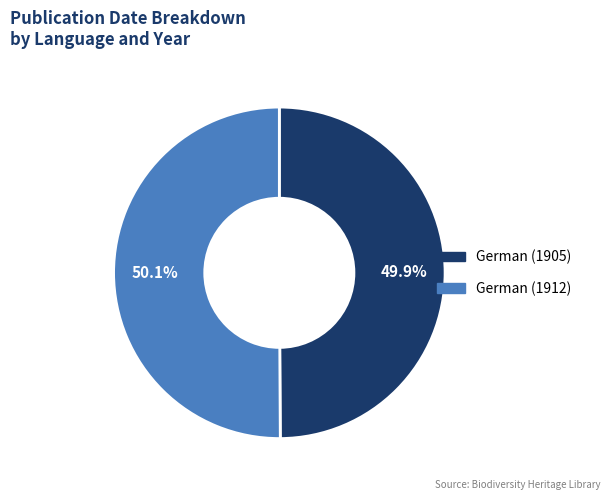

Is the sum of German (1905) and German (1912) greater than half?

Yes